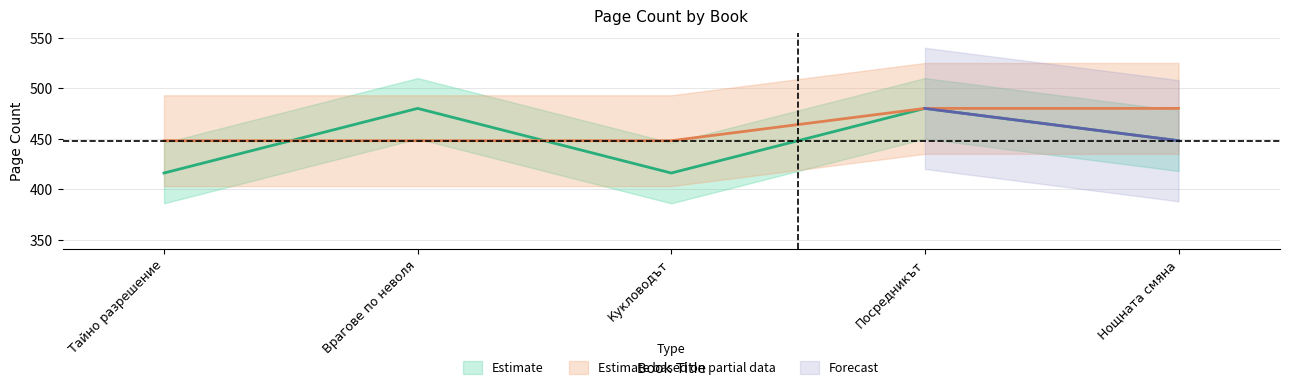

Where is the first local maximum?

Врагове по неволя